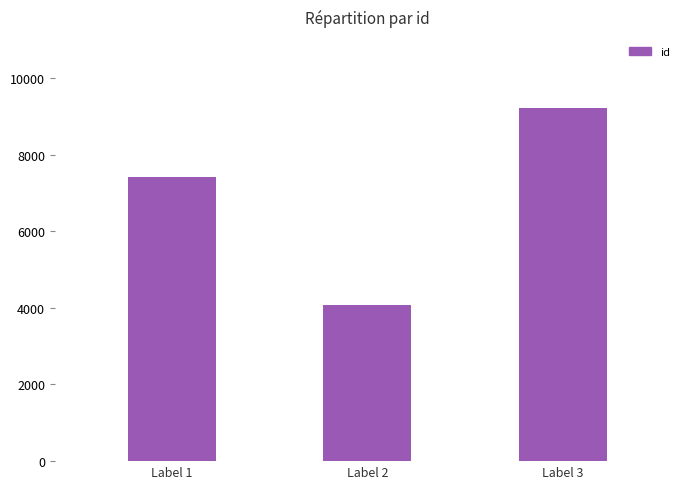

Which has a higher value, Label 2 or Label 1?

Label 1